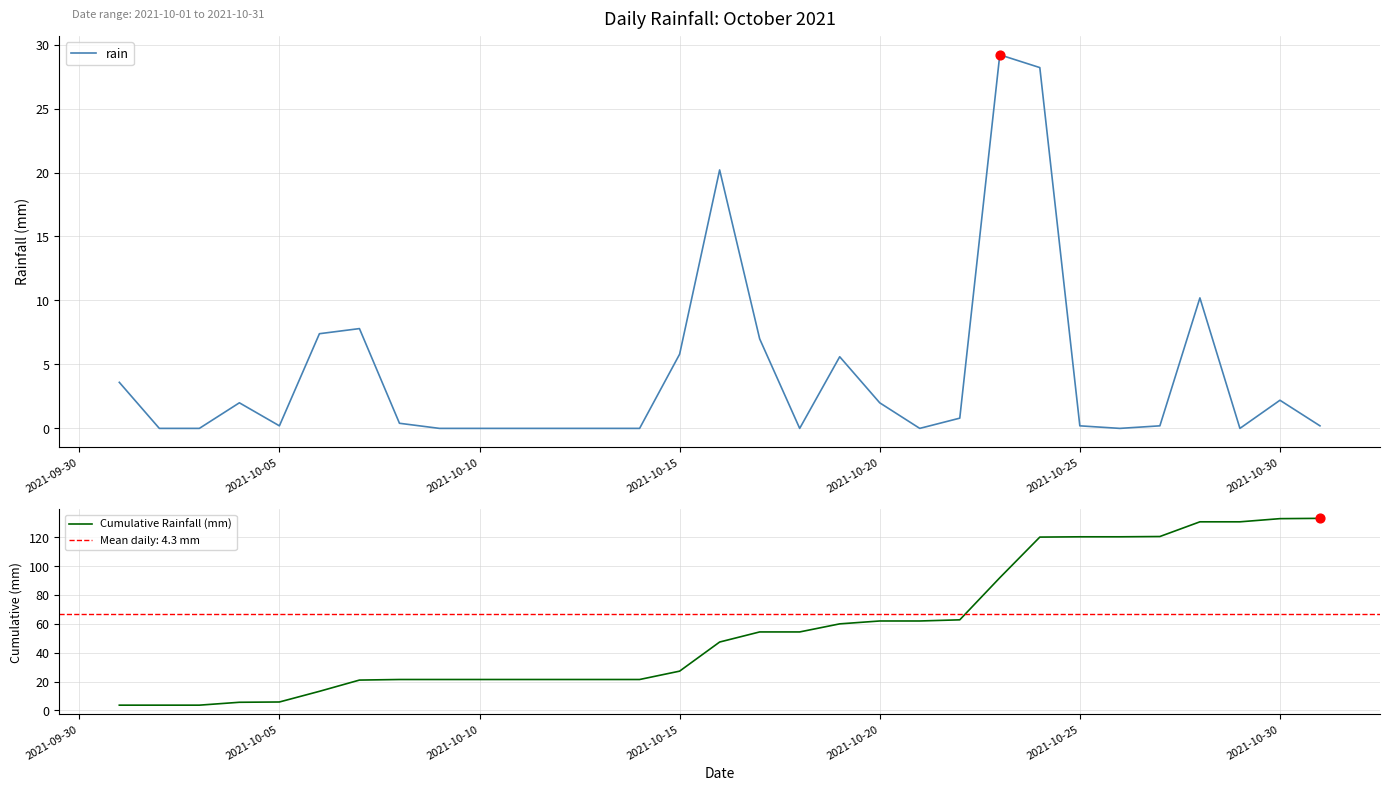

Which series has the largest total across all categories?

Cumulative Rainfall (mm)